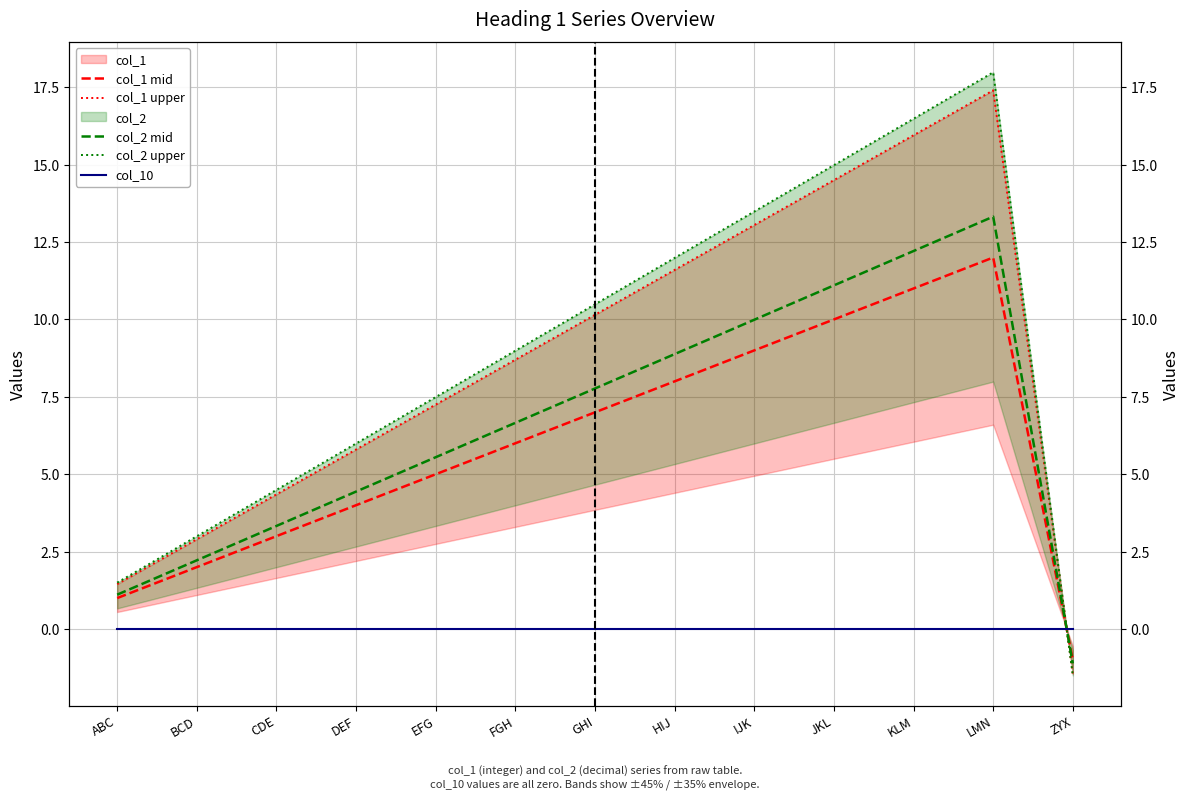

Rank the series at JKL from lowest to highest value.

col_10, col_1 mid, col_2 mid, col_1 upper, col_2 upper